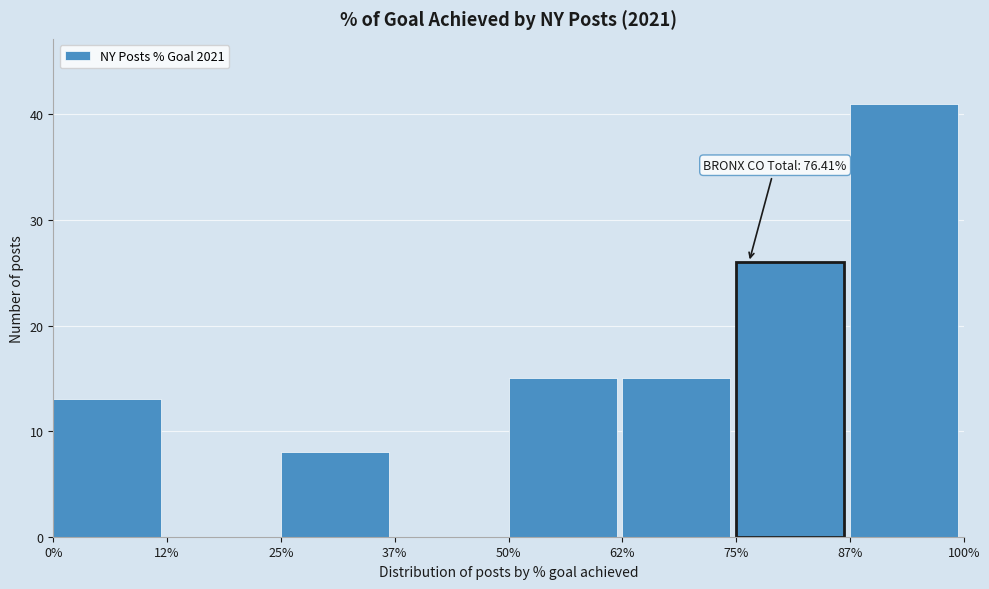

Which range on the x-axis has the tallest bar?

87% to 100%